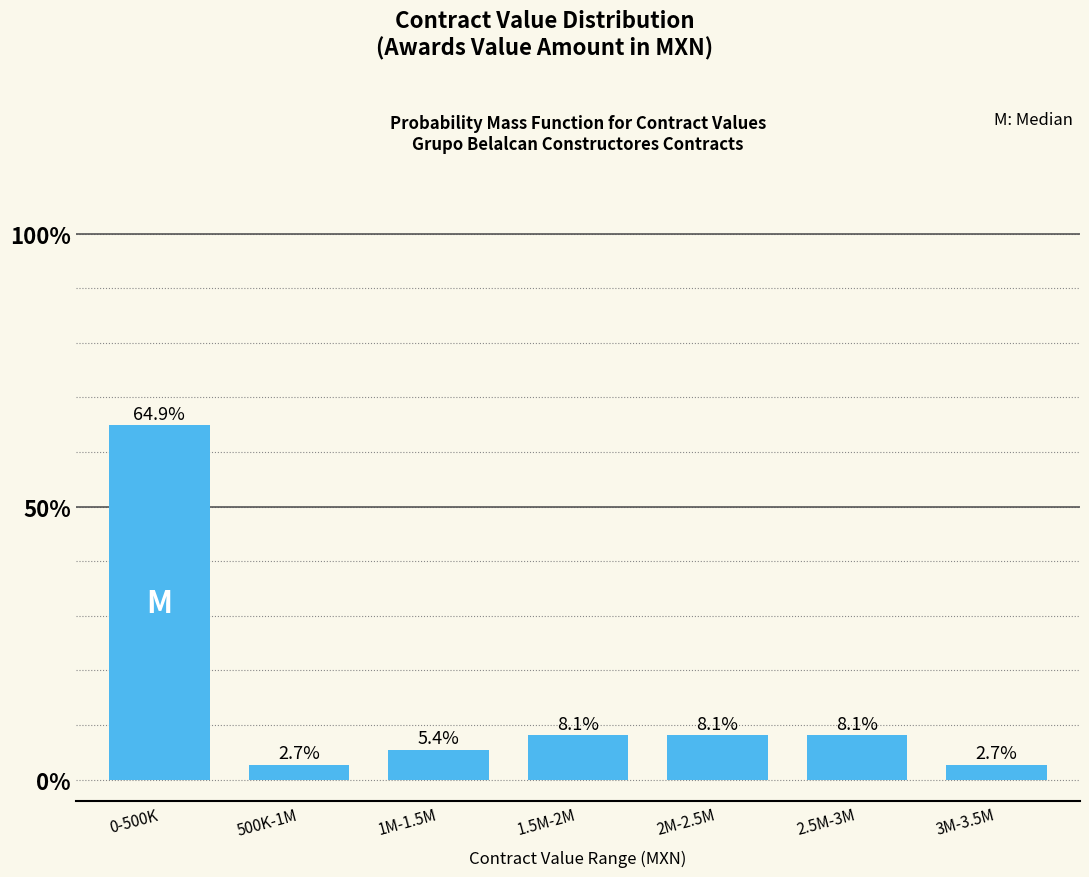

Are the bars horizontal?

No